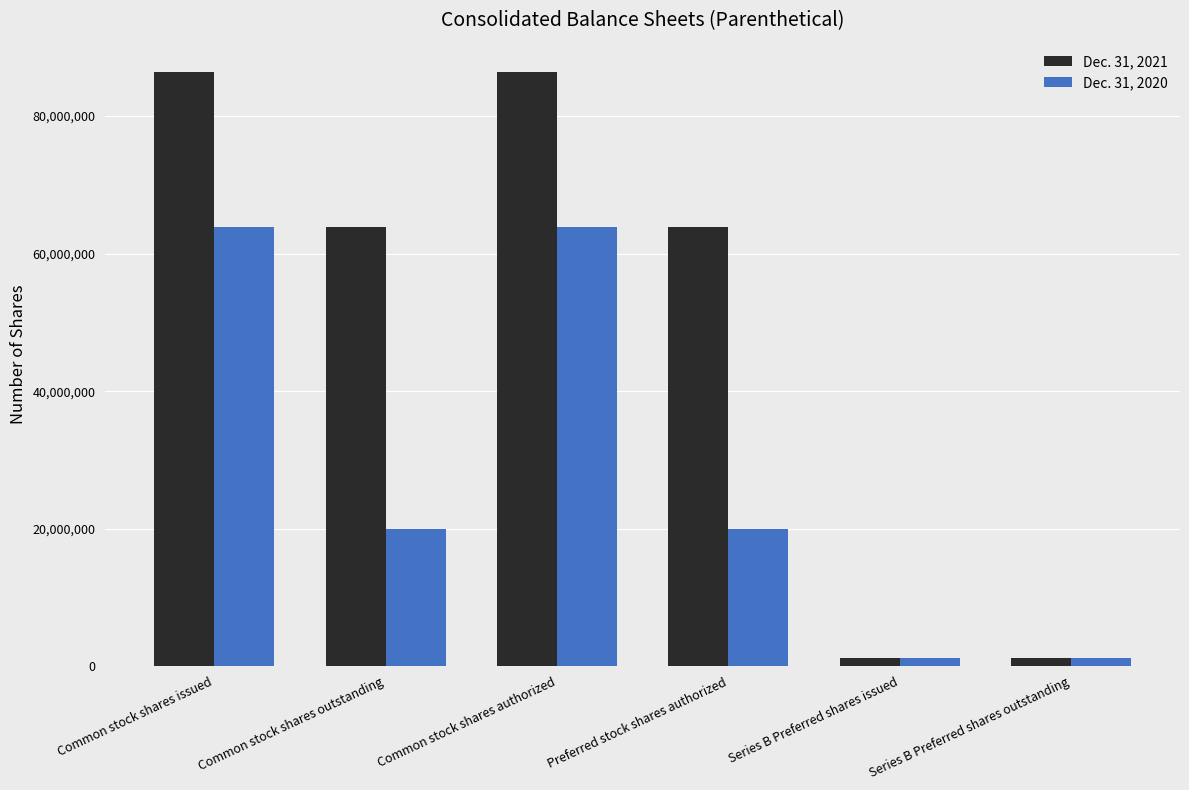

What position from the right is Series B Preferred shares issued?

2